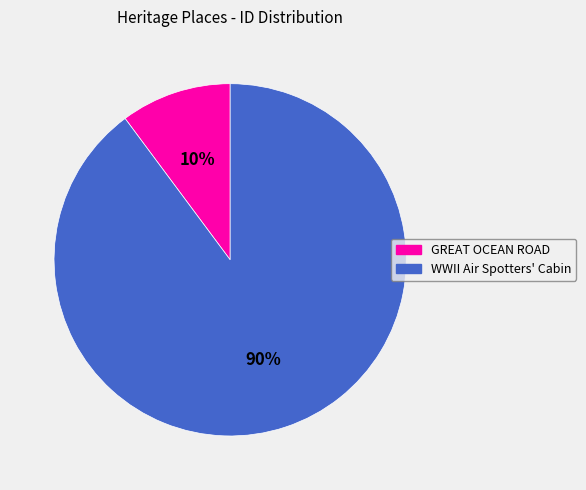

How many slices are in this pie chart?

2